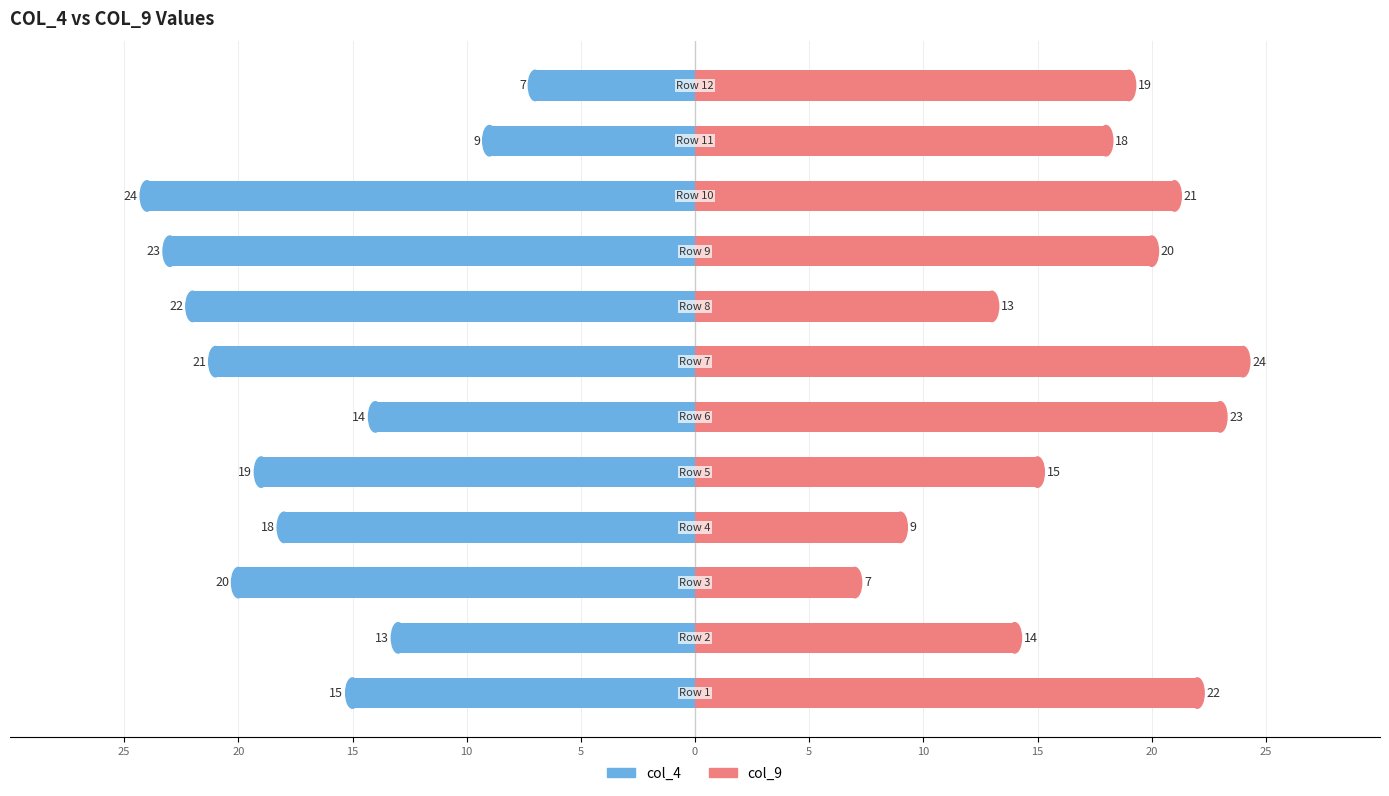

What is the difference between the highest and lowest values at 15?

27